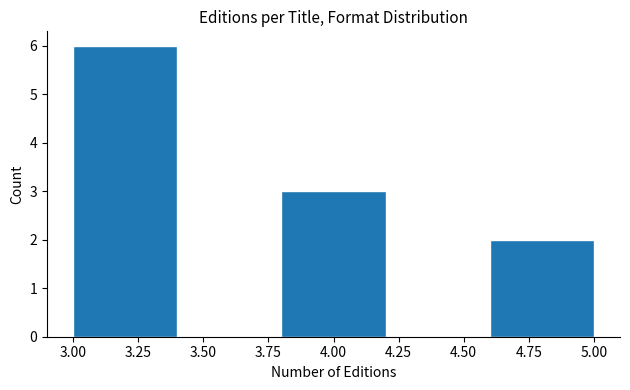

How tall is the bar that spans 3.8 to 4.2 on the x-axis? The values are not printed on the chart, so give them approximately, as read against the axis.

3